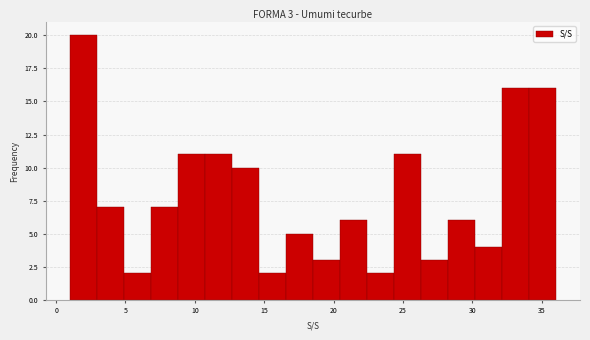

Read against the x-axis, roughly where is the centre of the tallest bar?

2.0